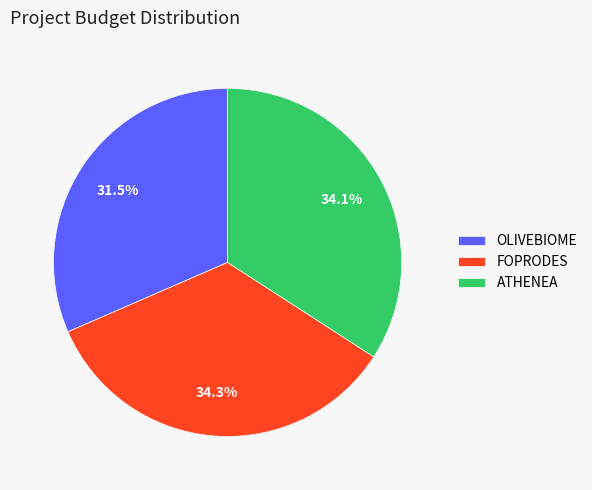

True or false: OLIVEBIOME accounts for 21% of the total.

False